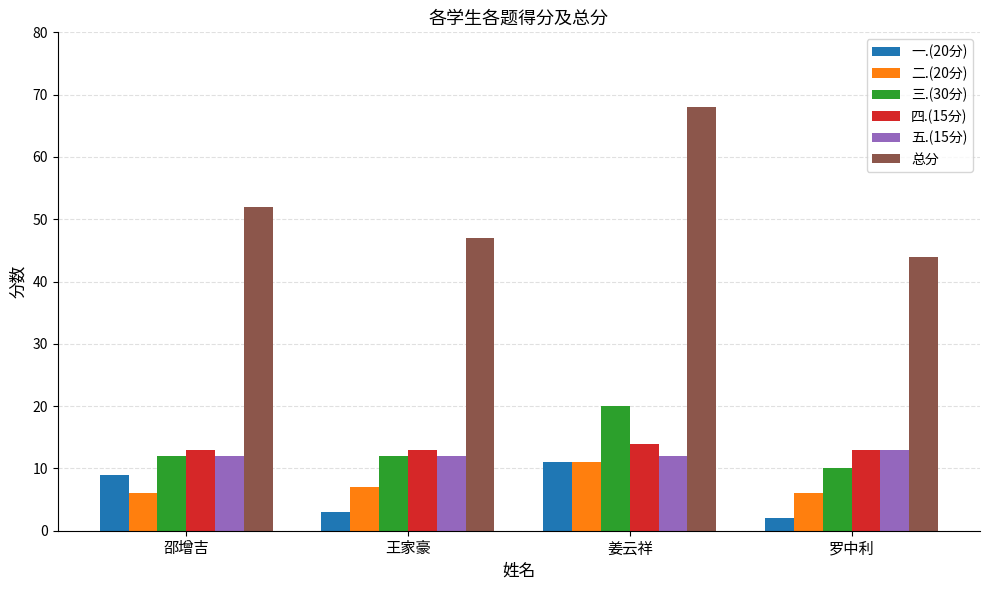

List the labels in order of 总分 value, smallest first.

罗中利, 王家豪, 邵增吉, 姜云祥